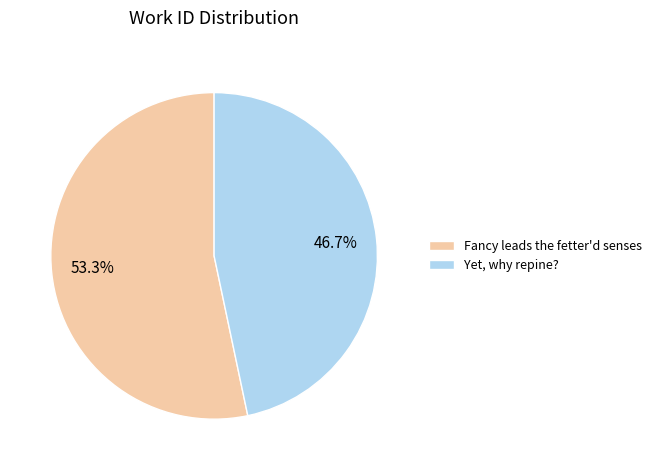

Combined, do Yet, why repine? and Fancy leads the fetter'd senses account for over 50%?

Yes